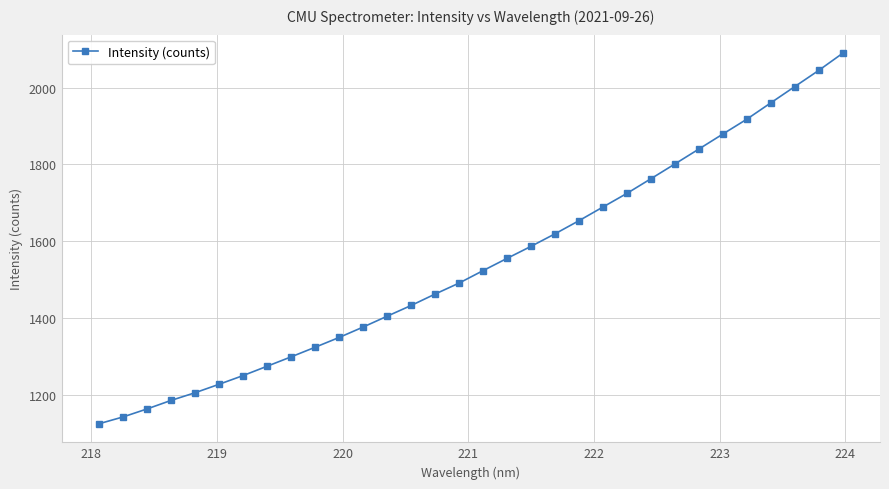

What is the difference between the second highest and second lowest values?

903.9